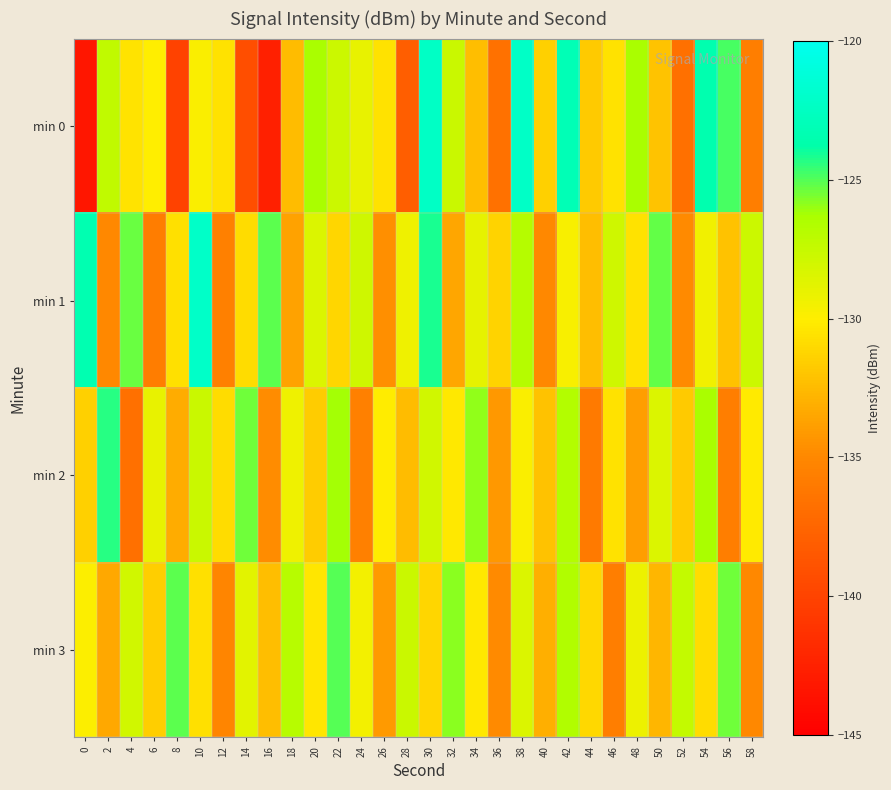

Reading left to right, extract all data points from this chart.

min 0: 0=-143.3	2=-127.3	4=-130.5	6=-130.0	8=-140.0	10=-129.8	12=-130.6	14=-139.2	16=-142.6	18=-132.5	20=-126.3	22=-127.8	24=-129.0	26=-130.6	28=-138.0	30=-122.3	32=-127.7	34=-132.4	36=-136.7	38=-122.2	40=-131.5	42=-123.1	44=-131.8	46=-130.6	48=-126.3	50=-132.0	52=-136.7	54=-123.5	56=-124.8	58=-135.7
min 1: 0=-123.3	2=-135.0	4=-125.4	6=-135.8	8=-130.7	10=-122.1	12=-135.5	14=-130.9	16=-125.1	18=-133.7	20=-128.4	22=-131.2	24=-127.9	26=-134.6	28=-129.3	30=-124.1	32=-133.6	34=-128.9	36=-131.2	38=-126.8	40=-135.0	42=-129.7	44=-132.3	46=-127.9	48=-130.6	50=-125.2	52=-134.9	54=-129.5	56=-132.1	58=-127.8
min 2: 0=-131.4	2=-124.3	4=-136.8	6=-129.0	8=-133.2	10=-127.7	12=-130.9	14=-125.4	16=-134.8	18=-129.3	20=-131.7	22=-126.2	24=-135.6	26=-130.1	28=-132.4	30=-128.0	32=-130.3	34=-125.9	36=-134.2	38=-129.8	40=-132.1	42=-126.7	44=-136.0	46=-130.6	48=-133.9	50=-128.4	52=-131.8	54=-126.3	56=-135.7	58=-130.2
min 3: 0=-129.9	2=-133.4	4=-128.0	6=-131.6	8=-125.1	10=-130.7	12=-135.2	14=-128.8	16=-132.3	18=-126.9	20=-130.4	22=-125.0	24=-129.6	26=-134.1	28=-127.7	30=-131.2	32=-125.8	34=-130.3	36=-134.9	38=-128.4	40=-133.0	42=-126.6	44=-131.1	46=-135.7	48=-129.2	50=-132.8	52=-127.3	54=-130.9	56=-125.4	58=-135.0